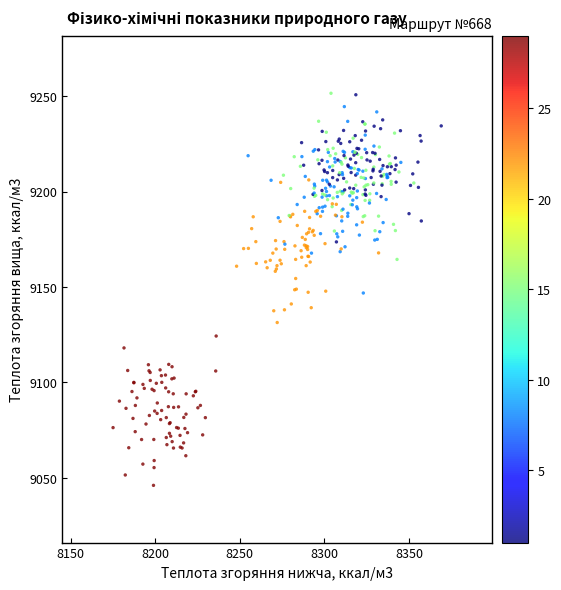

What is the range of Y values (max minus min)?

205.5